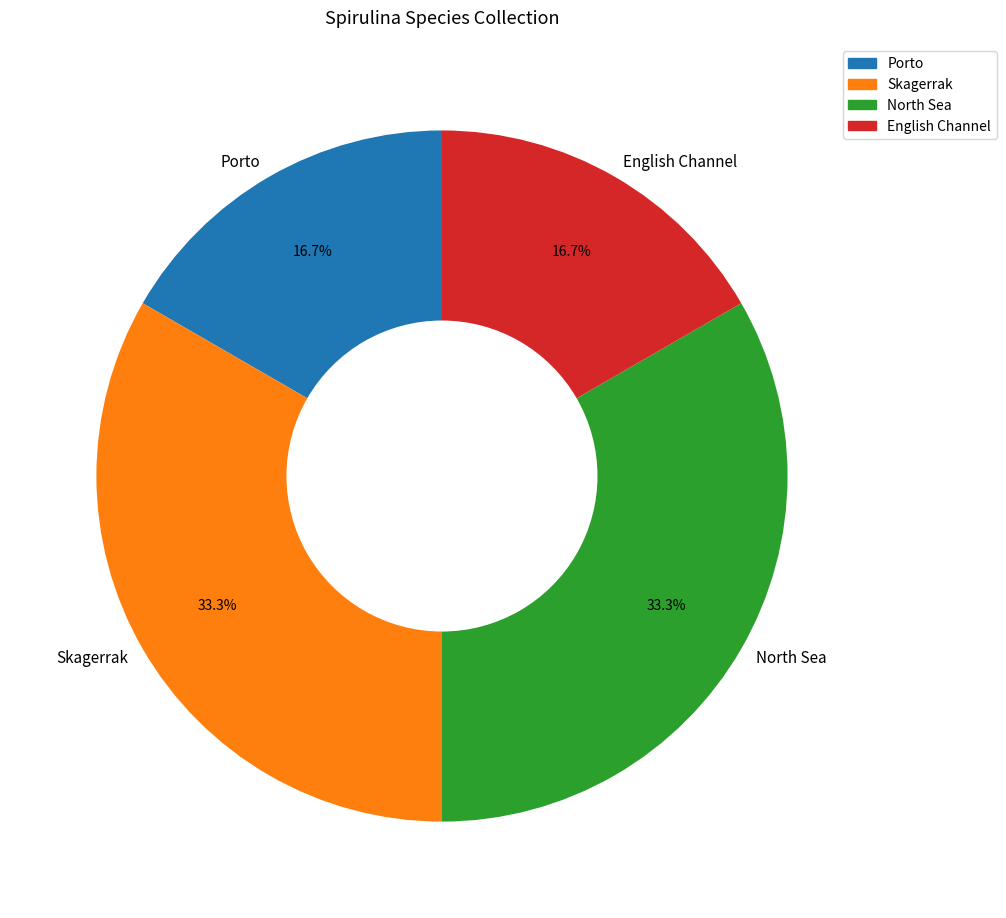

What is the ratio of the value at Skagerrak to the value at Porto?

2.0